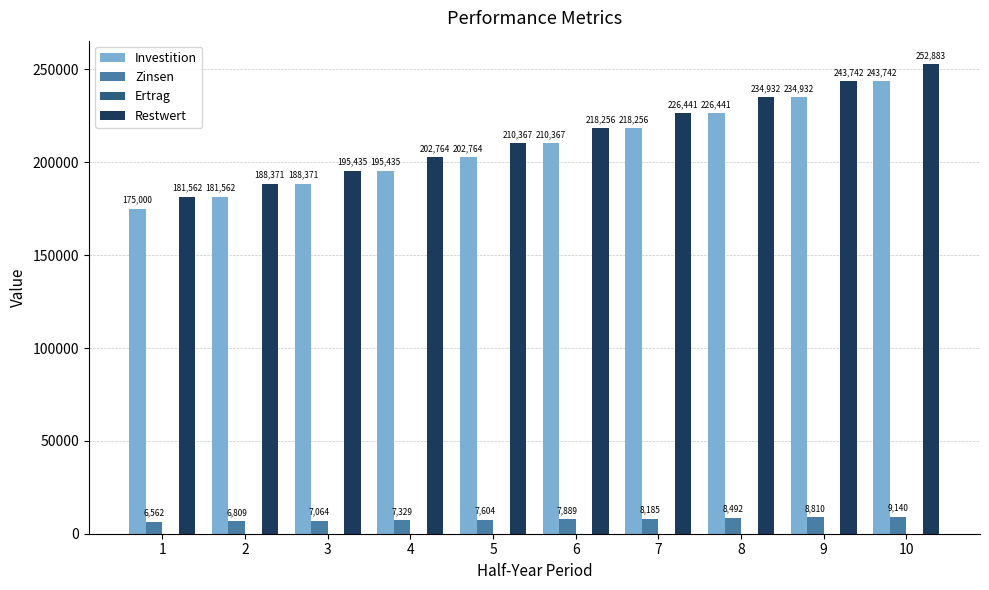

How many distinct data groups are displayed?

3